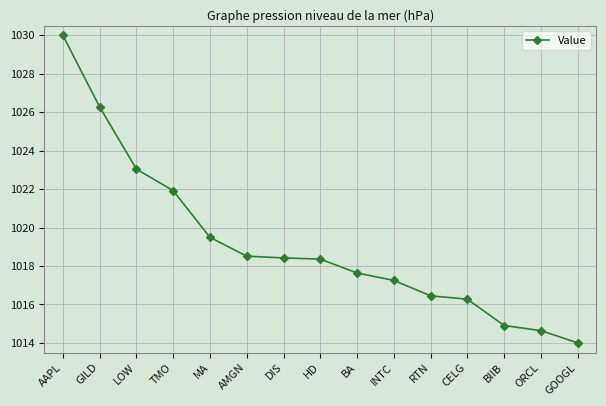

What is the sum of all values?

15287.2